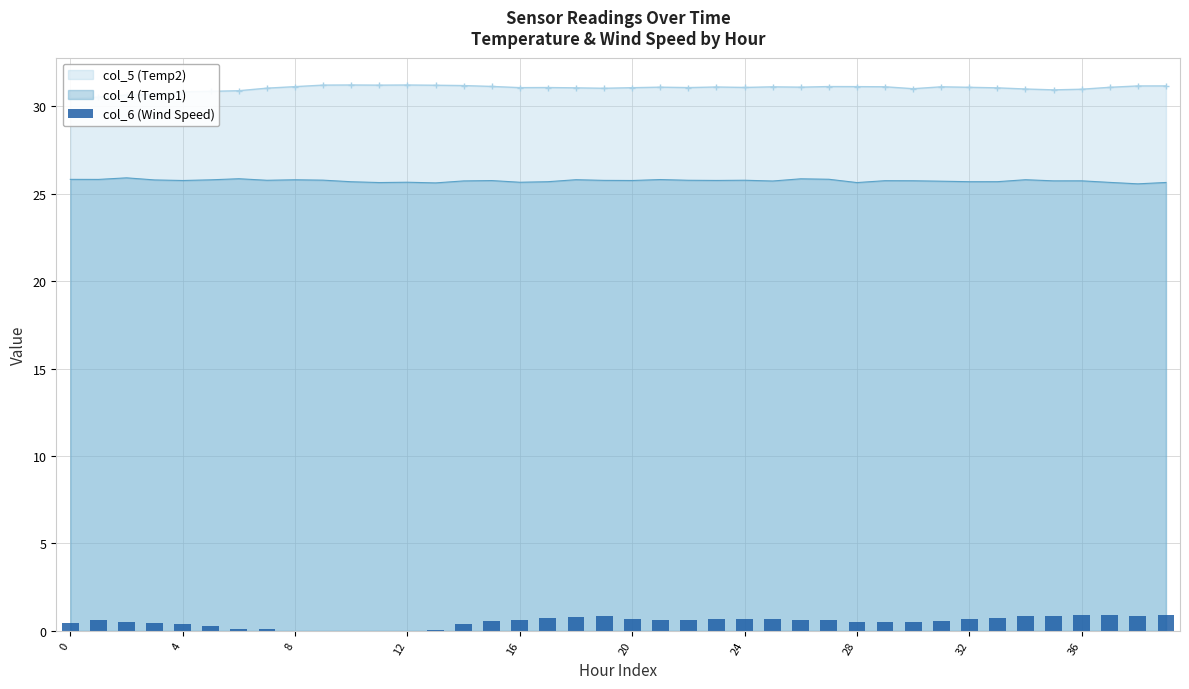

How many values are above zero?

35